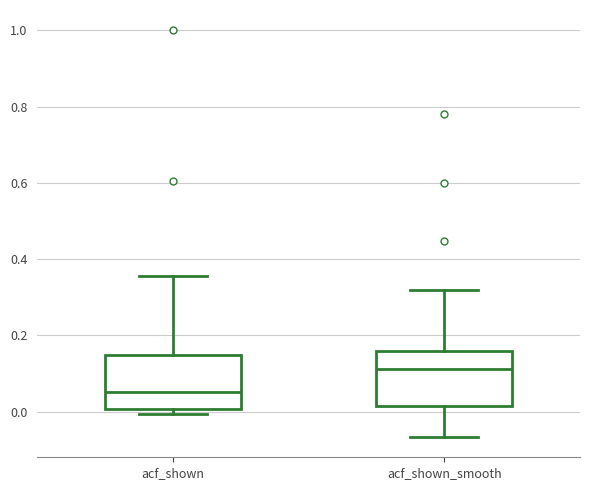

Reading left to right, transcribe this box plot: for each box, give where its median line is, the range the box spans, and where its two whiskers end, as read against the y-axis. The values are not printed on the chart, so give them approximately, as read against the axis.

acf_shown: median 0.06, box 0.00 to 0.14, whiskers 0.00 (just below the box's lower edge) to 0.36
acf_shown_smooth: median 0.12, box 0.02 to 0.16, whiskers -0.06 to 0.32